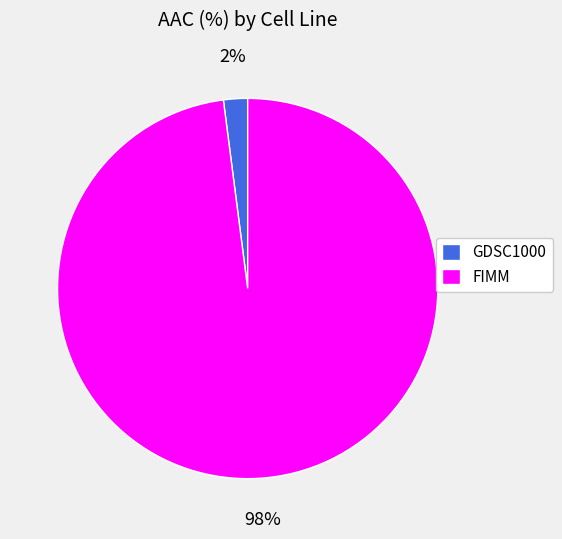

Which category accounts for the majority?

FIMM